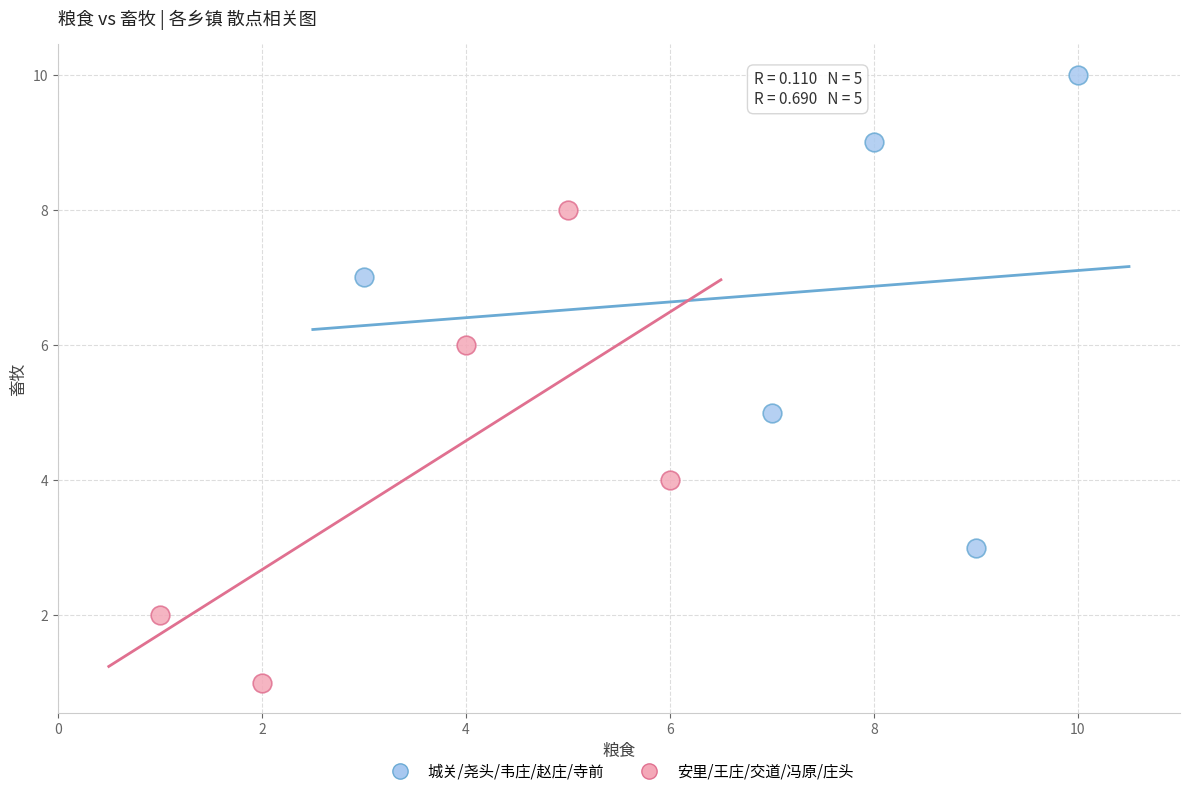

Which series contains the highest Y value?

城关/尧头/韦庄/赵庄/寺前